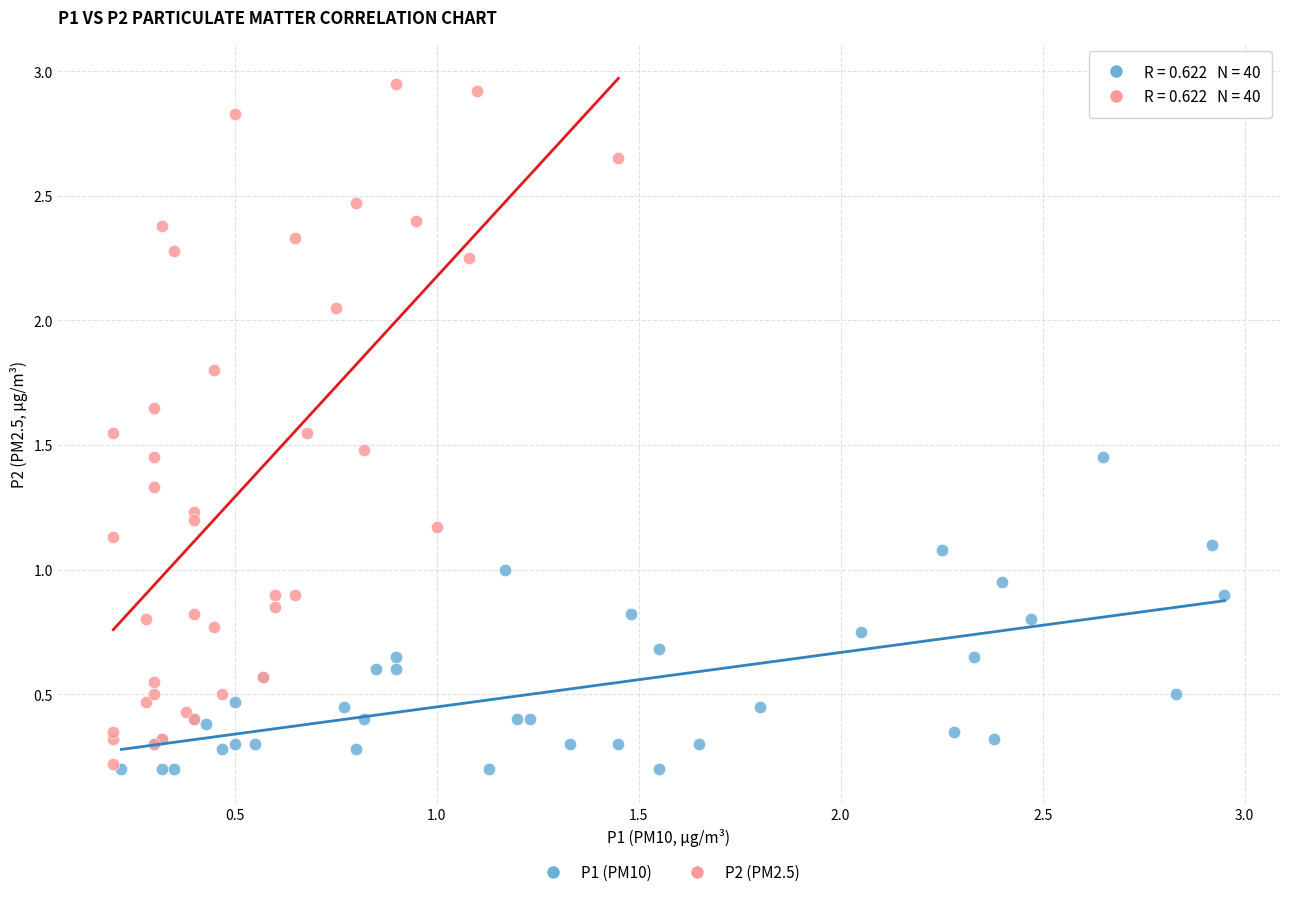

Which series reaches the maximum Y coordinate?

P2 (PM2.5)